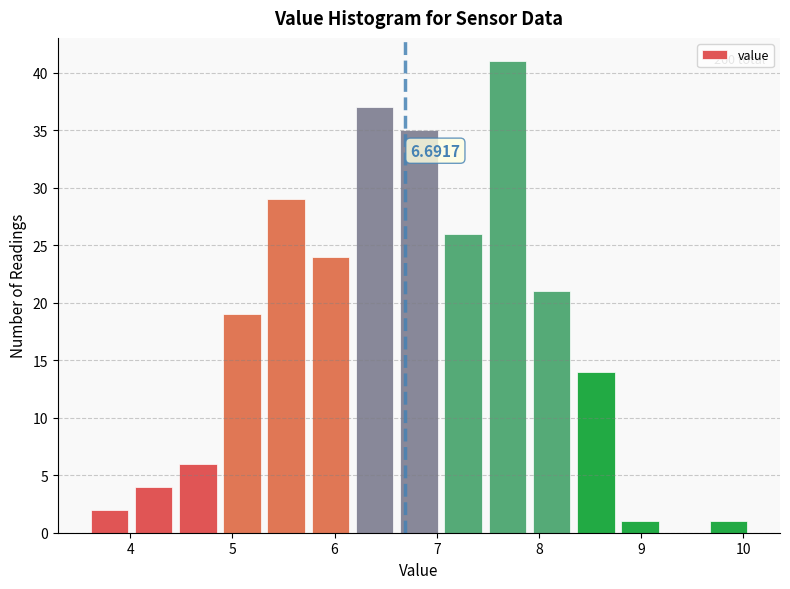

Over which range of the x-axis is the bar tallest?

7.5 to 7.9